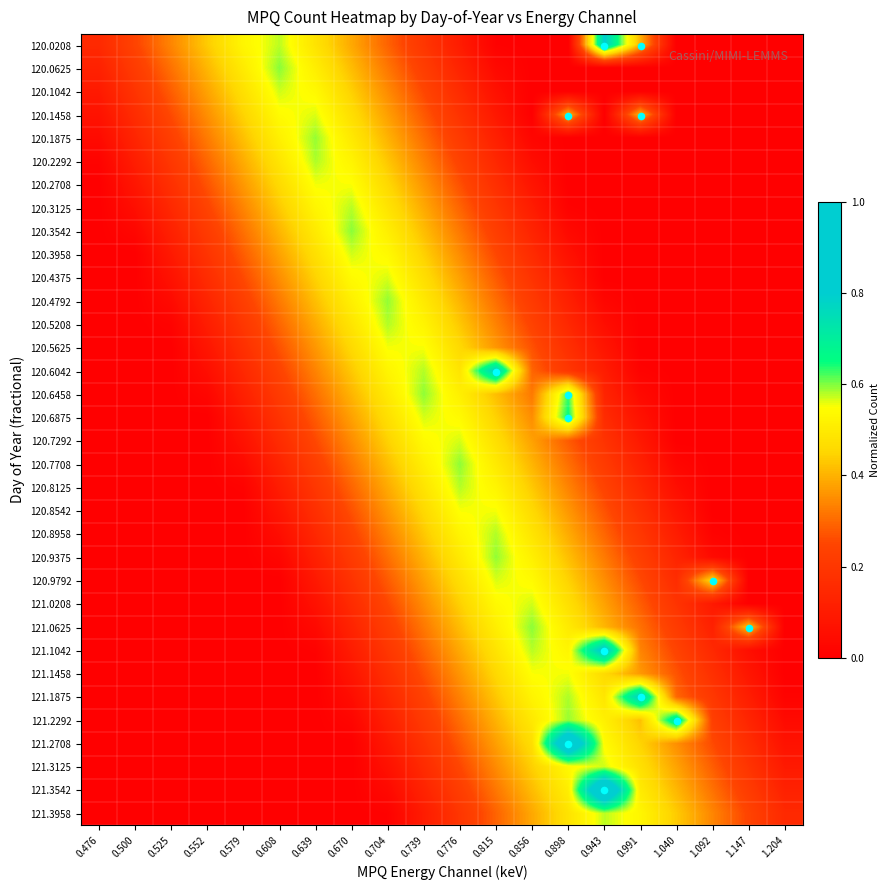

Reading left to right, transcribe all the data shown in this chart.

120.0208: 0.476=0.1	0.500=0.2	0.525=0.3	0.552=0.4	0.579=0.5	0.608=0.6	0.639=0.5	0.670=0.4	0.704=0.3	0.739=0.2	0.776=0.1	0.815=0.0	0.856=0.0	0.898=0.0	0.943=0.8	0.991=0.4	1.040=0.0	1.092=0.0	1.147=0.0	1.204=0.0
120.0625: 0.476=0.1	0.500=0.2	0.525=0.3	0.552=0.4	0.579=0.5	0.608=0.6	0.639=0.5	0.670=0.4	0.704=0.3	0.739=0.2	0.776=0.1	0.815=0.0	0.856=0.0	0.898=0.0	0.943=0.0	0.991=0.0	1.040=0.0	1.092=0.0	1.147=0.0	1.204=0.0
120.1042: 0.476=0.1	0.500=0.2	0.525=0.3	0.552=0.4	0.579=0.5	0.608=0.6	0.639=0.5	0.670=0.4	0.704=0.3	0.739=0.3	0.776=0.2	0.815=0.1	0.856=0.0	0.898=0.0	0.943=0.0	0.991=0.0	1.040=0.0	1.092=0.0	1.147=0.0	1.204=0.0
120.1458: 0.476=0.1	0.500=0.2	0.525=0.3	0.552=0.4	0.579=0.4	0.608=0.5	0.639=0.6	0.670=0.5	0.704=0.4	0.739=0.3	0.776=0.2	0.815=0.1	0.856=0.0	0.898=0.4	0.943=0.0	0.991=0.4	1.040=0.0	1.092=0.0	1.147=0.0	1.204=0.0
120.1875: 0.476=0.0	0.500=0.1	0.525=0.2	0.552=0.3	0.579=0.4	0.608=0.5	0.639=0.6	0.670=0.5	0.704=0.4	0.739=0.3	0.776=0.2	0.815=0.1	0.856=0.0	0.898=0.0	0.943=0.0	0.991=0.0	1.040=0.0	1.092=0.0	1.147=0.0	1.204=0.0
120.2292: 0.476=0.0	0.500=0.1	0.525=0.2	0.552=0.3	0.579=0.4	0.608=0.5	0.639=0.6	0.670=0.5	0.704=0.4	0.739=0.3	0.776=0.2	0.815=0.1	0.856=0.0	0.898=0.0	0.943=0.0	0.991=0.0	1.040=0.0	1.092=0.0	1.147=0.0	1.204=0.0
120.2708: 0.476=0.0	0.500=0.1	0.525=0.2	0.552=0.3	0.579=0.4	0.608=0.5	0.639=0.6	0.670=0.6	0.704=0.5	0.739=0.4	0.776=0.3	0.815=0.2	0.856=0.1	0.898=0.0	0.943=0.0	0.991=0.0	1.040=0.0	1.092=0.0	1.147=0.0	1.204=0.0
120.3125: 0.476=0.0	0.500=0.1	0.525=0.1	0.552=0.2	0.579=0.3	0.608=0.4	0.639=0.5	0.670=0.6	0.704=0.5	0.739=0.4	0.776=0.3	0.815=0.2	0.856=0.1	0.898=0.0	0.943=0.0	0.991=0.0	1.040=0.0	1.092=0.0	1.147=0.0	1.204=0.0
120.3542: 0.476=0.0	0.500=0.0	0.525=0.1	0.552=0.2	0.579=0.3	0.608=0.4	0.639=0.5	0.670=0.6	0.704=0.5	0.739=0.4	0.776=0.3	0.815=0.2	0.856=0.1	0.898=0.0	0.943=0.0	0.991=0.0	1.040=0.0	1.092=0.0	1.147=0.0	1.204=0.0
120.3958: 0.476=0.0	0.500=0.0	0.525=0.1	0.552=0.2	0.579=0.3	0.608=0.4	0.639=0.5	0.670=0.6	0.704=0.5	0.739=0.4	0.776=0.3	0.815=0.3	0.856=0.2	0.898=0.1	0.943=0.0	0.991=0.0	1.040=0.0	1.092=0.0	1.147=0.0	1.204=0.0
120.4375: 0.476=0.0	0.500=0.0	0.525=0.1	0.552=0.2	0.579=0.3	0.608=0.4	0.639=0.4	0.670=0.5	0.704=0.6	0.739=0.5	0.776=0.4	0.815=0.3	0.856=0.2	0.898=0.1	0.943=0.0	0.991=0.0	1.040=0.0	1.092=0.0	1.147=0.0	1.204=0.0
120.4792: 0.476=0.0	0.500=0.0	0.525=0.0	0.552=0.1	0.579=0.2	0.608=0.3	0.639=0.4	0.670=0.5	0.704=0.6	0.739=0.5	0.776=0.4	0.815=0.3	0.856=0.2	0.898=0.1	0.943=0.0	0.991=0.0	1.040=0.0	1.092=0.0	1.147=0.0	1.204=0.0
120.5208: 0.476=0.0	0.500=0.0	0.525=0.0	0.552=0.1	0.579=0.2	0.608=0.3	0.639=0.4	0.670=0.5	0.704=0.6	0.739=0.5	0.776=0.4	0.815=0.3	0.856=0.2	0.898=0.1	0.943=0.1	0.991=0.0	1.040=0.0	1.092=0.0	1.147=0.0	1.204=0.0
120.5625: 0.476=0.0	0.500=0.0	0.525=0.0	0.552=0.1	0.579=0.2	0.608=0.3	0.639=0.4	0.670=0.5	0.704=0.6	0.739=0.6	0.776=0.5	0.815=0.4	0.856=0.3	0.898=0.2	0.943=0.1	0.991=0.0	1.040=0.0	1.092=0.0	1.147=0.0	1.204=0.0
120.6042: 0.476=0.0	0.500=0.0	0.525=0.0	0.552=0.1	0.579=0.1	0.608=0.2	0.639=0.3	0.670=0.4	0.704=0.5	0.739=0.6	0.776=0.5	0.815=0.8	0.856=0.3	0.898=0.2	0.943=0.1	0.991=0.0	1.040=0.0	1.092=0.0	1.147=0.0	1.204=0.0
120.6458: 0.476=0.0	0.500=0.0	0.525=0.0	0.552=0.0	0.579=0.1	0.608=0.2	0.639=0.3	0.670=0.4	0.704=0.5	0.739=0.6	0.776=0.5	0.815=0.4	0.856=0.3	0.898=0.6	0.943=0.1	0.991=0.0	1.040=0.0	1.092=0.0	1.147=0.0	1.204=0.0
120.6875: 0.476=0.0	0.500=0.0	0.525=0.0	0.552=0.0	0.579=0.1	0.608=0.2	0.639=0.3	0.670=0.4	0.704=0.5	0.739=0.6	0.776=0.5	0.815=0.4	0.856=0.3	0.898=0.7	0.943=0.2	0.991=0.1	1.040=0.0	1.092=0.0	1.147=0.0	1.204=0.0
120.7292: 0.476=0.0	0.500=0.0	0.525=0.0	0.552=0.0	0.579=0.1	0.608=0.2	0.639=0.3	0.670=0.3	0.704=0.4	0.739=0.5	0.776=0.6	0.815=0.5	0.856=0.4	0.898=0.3	0.943=0.2	0.991=0.1	1.040=0.0	1.092=0.0	1.147=0.0	1.204=0.0
120.7708: 0.476=0.0	0.500=0.0	0.525=0.0	0.552=0.0	0.579=0.0	0.608=0.1	0.639=0.2	0.670=0.3	0.704=0.4	0.739=0.5	0.776=0.6	0.815=0.5	0.856=0.4	0.898=0.3	0.943=0.2	0.991=0.1	1.040=0.0	1.092=0.0	1.147=0.0	1.204=0.0
120.8125: 0.476=0.0	0.500=0.0	0.525=0.0	0.552=0.0	0.579=0.0	0.608=0.1	0.639=0.2	0.670=0.3	0.704=0.4	0.739=0.5	0.776=0.6	0.815=0.5	0.856=0.4	0.898=0.3	0.943=0.2	0.991=0.1	1.040=0.1	1.092=0.0	1.147=0.0	1.204=0.0
120.8542: 0.476=0.0	0.500=0.0	0.525=0.0	0.552=0.0	0.579=0.0	0.608=0.1	0.639=0.2	0.670=0.3	0.704=0.4	0.739=0.5	0.776=0.6	0.815=0.6	0.856=0.5	0.898=0.4	0.943=0.3	0.991=0.2	1.040=0.1	1.092=0.0	1.147=0.0	1.204=0.0
120.8958: 0.476=0.0	0.500=0.0	0.525=0.0	0.552=0.0	0.579=0.0	0.608=0.1	0.639=0.1	0.670=0.2	0.704=0.3	0.739=0.4	0.776=0.5	0.815=0.6	0.856=0.5	0.898=0.4	0.943=0.3	0.991=0.2	1.040=0.1	1.092=0.0	1.147=0.0	1.204=0.0
120.9375: 0.476=0.0	0.500=0.0	0.525=0.0	0.552=0.0	0.579=0.0	0.608=0.0	0.639=0.1	0.670=0.2	0.704=0.3	0.739=0.4	0.776=0.5	0.815=0.6	0.856=0.5	0.898=0.4	0.943=0.3	0.991=0.2	1.040=0.1	1.092=0.0	1.147=0.0	1.204=0.0
120.9792: 0.476=0.0	0.500=0.0	0.525=0.0	0.552=0.0	0.579=0.0	0.608=0.0	0.639=0.1	0.670=0.2	0.704=0.3	0.739=0.4	0.776=0.5	0.815=0.6	0.856=0.5	0.898=0.4	0.943=0.4	0.991=0.3	1.040=0.2	1.092=0.5	1.147=0.0	1.204=0.0
121.0208: 0.476=0.0	0.500=0.0	0.525=0.0	0.552=0.0	0.579=0.0	0.608=0.0	0.639=0.1	0.670=0.2	0.704=0.3	0.739=0.3	0.776=0.4	0.815=0.5	0.856=0.6	0.898=0.5	0.943=0.4	0.991=0.3	1.040=0.2	1.092=0.1	1.147=0.0	1.204=0.0
121.0625: 0.476=0.0	0.500=0.0	0.525=0.0	0.552=0.0	0.579=0.0	0.608=0.0	0.639=0.0	0.670=0.1	0.704=0.2	0.739=0.3	0.776=0.4	0.815=0.5	0.856=0.6	0.898=0.5	0.943=0.4	0.991=0.3	1.040=0.2	1.092=0.1	1.147=0.4	1.204=0.0
121.1042: 0.476=0.0	0.500=0.0	0.525=0.0	0.552=0.0	0.579=0.0	0.608=0.0	0.639=0.0	0.670=0.1	0.704=0.2	0.739=0.3	0.776=0.4	0.815=0.5	0.856=0.6	0.898=0.5	0.943=0.8	0.991=0.3	1.040=0.2	1.092=0.1	1.147=0.1	1.204=0.0
121.1458: 0.476=0.0	0.500=0.0	0.525=0.0	0.552=0.0	0.579=0.0	0.608=0.0	0.639=0.0	0.670=0.1	0.704=0.2	0.739=0.3	0.776=0.4	0.815=0.5	0.856=0.6	0.898=0.6	0.943=0.5	0.991=0.4	1.040=0.3	1.092=0.2	1.147=0.1	1.204=0.0
121.1875: 0.476=0.0	0.500=0.0	0.525=0.0	0.552=0.0	0.579=0.0	0.608=0.0	0.639=0.0	0.670=0.0	0.704=0.1	0.739=0.2	0.776=0.3	0.815=0.4	0.856=0.5	0.898=0.6	0.943=0.5	0.991=0.8	1.040=0.3	1.092=0.2	1.147=0.1	1.204=0.0
121.2292: 0.476=0.0	0.500=0.0	0.525=0.0	0.552=0.0	0.579=0.0	0.608=0.0	0.639=0.0	0.670=0.0	0.704=0.1	0.739=0.2	0.776=0.3	0.815=0.4	0.856=0.5	0.898=0.6	0.943=0.5	0.991=0.4	1.040=0.7	1.092=0.2	1.147=0.1	1.204=0.0
121.2708: 0.476=0.0	0.500=0.0	0.525=0.0	0.552=0.0	0.579=0.0	0.608=0.0	0.639=0.0	0.670=0.0	0.704=0.1	0.739=0.2	0.776=0.3	0.815=0.4	0.856=0.5	0.898=1.0	0.943=0.5	0.991=0.4	1.040=0.4	1.092=0.3	1.147=0.2	1.204=0.1
121.3125: 0.476=0.0	0.500=0.0	0.525=0.0	0.552=0.0	0.579=0.0	0.608=0.0	0.639=0.0	0.670=0.0	0.704=0.1	0.739=0.2	0.776=0.3	0.815=0.3	0.856=0.4	0.898=0.5	0.943=0.6	0.991=0.5	1.040=0.4	1.092=0.3	1.147=0.2	1.204=0.1
121.3542: 0.476=0.0	0.500=0.0	0.525=0.0	0.552=0.0	0.579=0.0	0.608=0.0	0.639=0.0	0.670=0.0	0.704=0.0	0.739=0.1	0.776=0.2	0.815=0.3	0.856=0.4	0.898=0.5	0.943=1.0	0.991=0.5	1.040=0.4	1.092=0.3	1.147=0.2	1.204=0.1
121.3958: 0.476=0.0	0.500=0.0	0.525=0.0	0.552=0.0	0.579=0.0	0.608=0.0	0.639=0.0	0.670=0.0	0.704=0.0	0.739=0.1	0.776=0.2	0.815=0.3	0.856=0.4	0.898=0.5	0.943=0.6	0.991=0.5	1.040=0.4	1.092=0.3	1.147=0.2	1.204=0.1